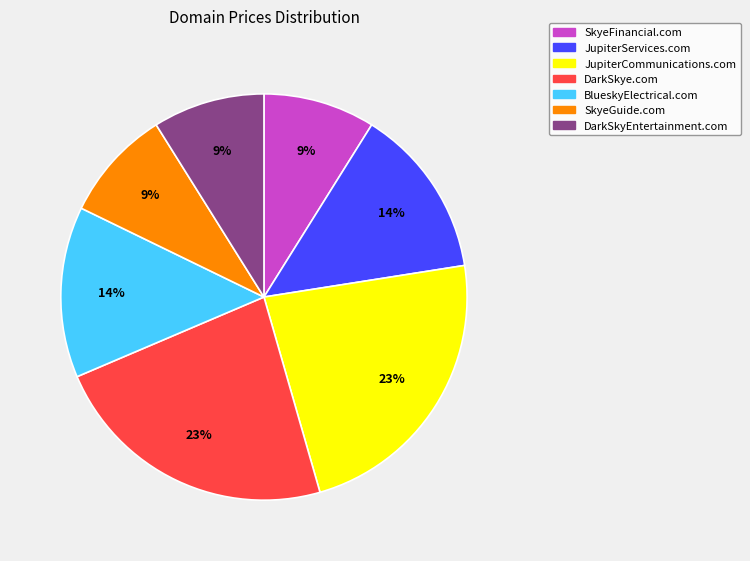

Is the sum of SkyeFinancial.com and SkyeGuide.com greater than half?

No